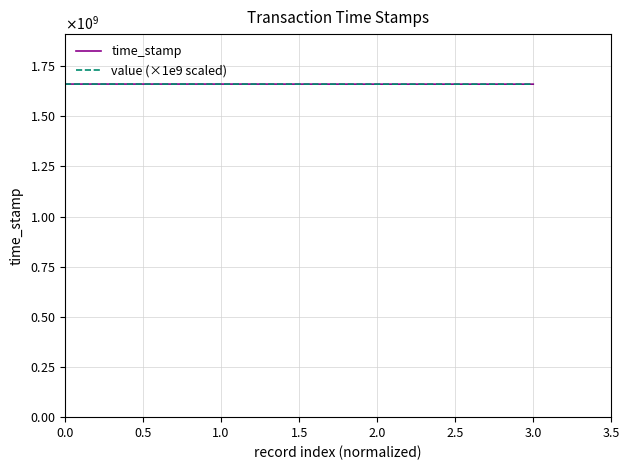

The value (×1e9 scaled) series shows 456860090 at 0.0. True or false?

False